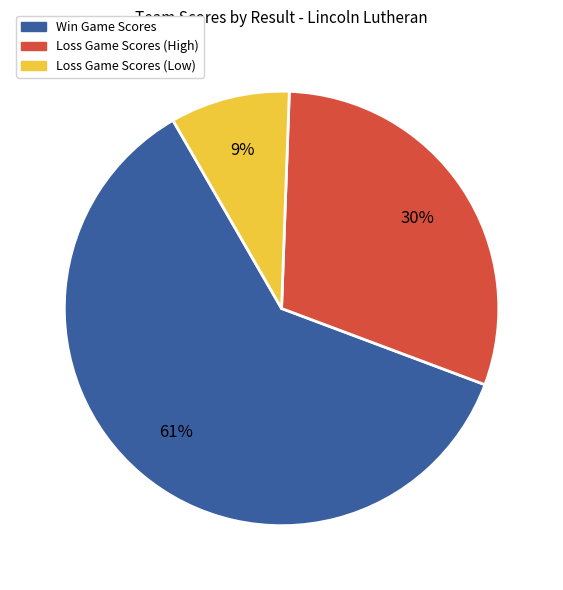

To the nearest percent, what is the average slice percentage?

33%